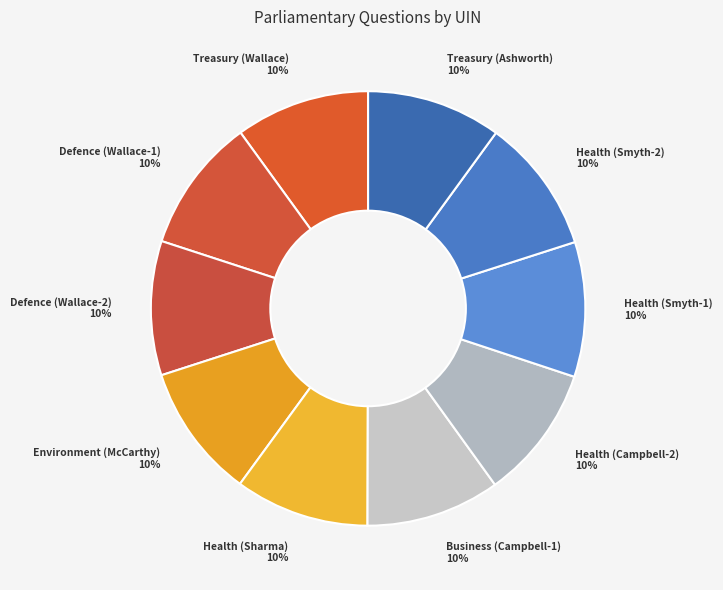

How many slices are in this pie chart?

10